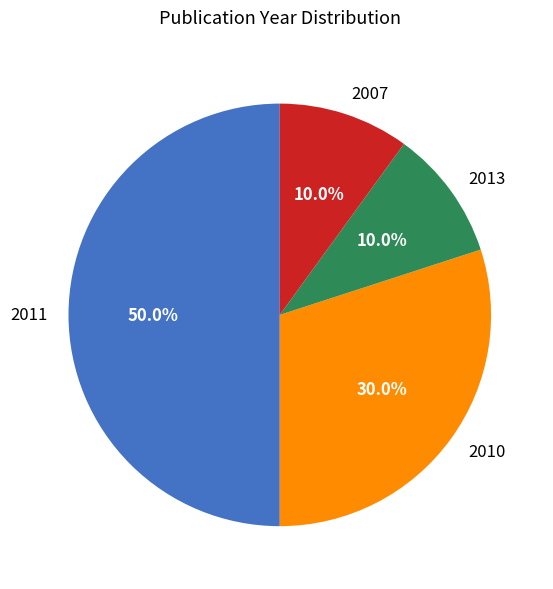

To the nearest percent, what is the difference between the largest and smallest slice percentages?

40%